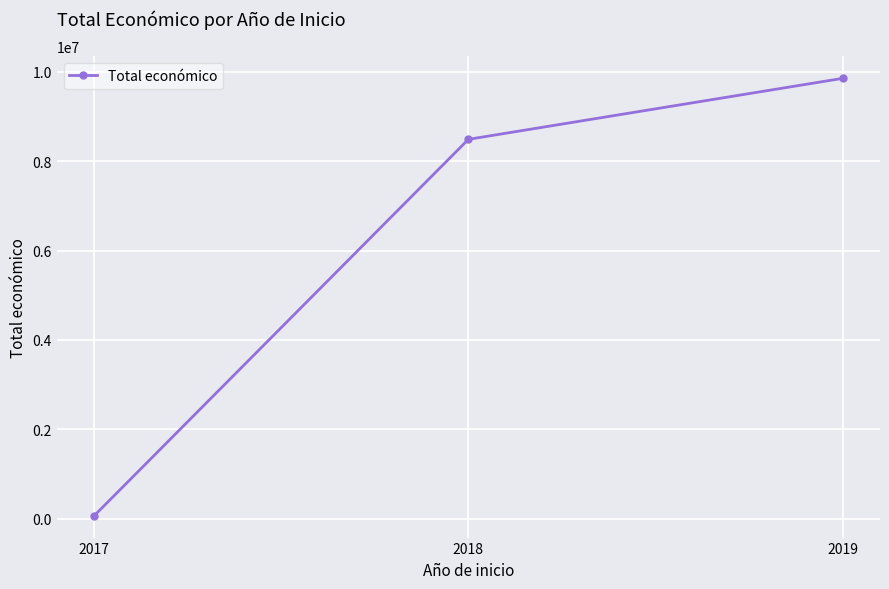

How many series are shown in this chart?

1